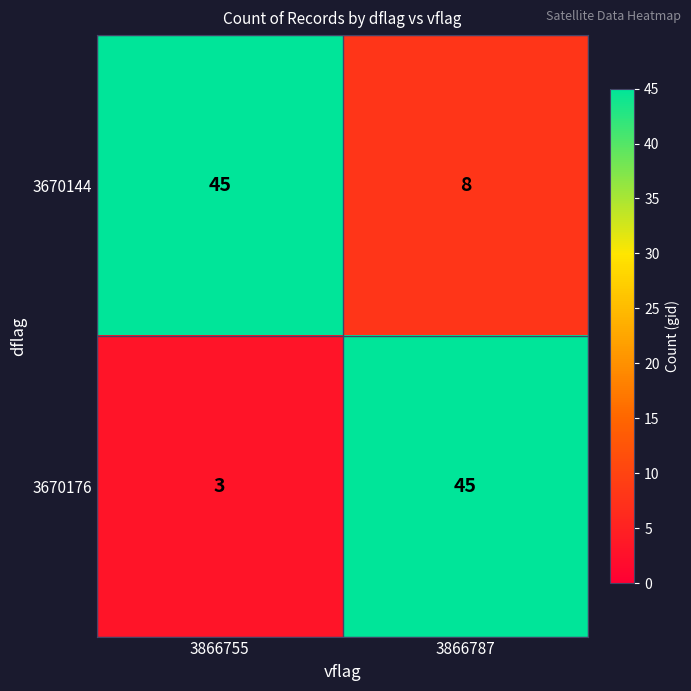

What is the minimum value for 3670144?

8